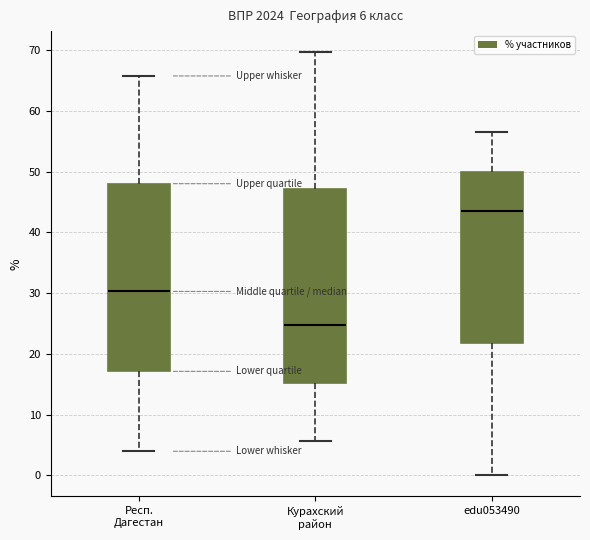

Which box has the highest median line?

edu053490